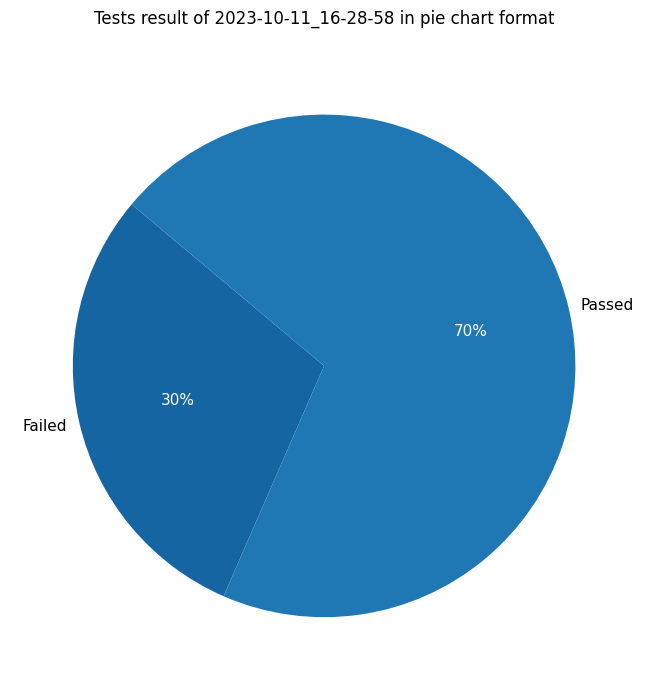

Which slice is the smallest?

Failed